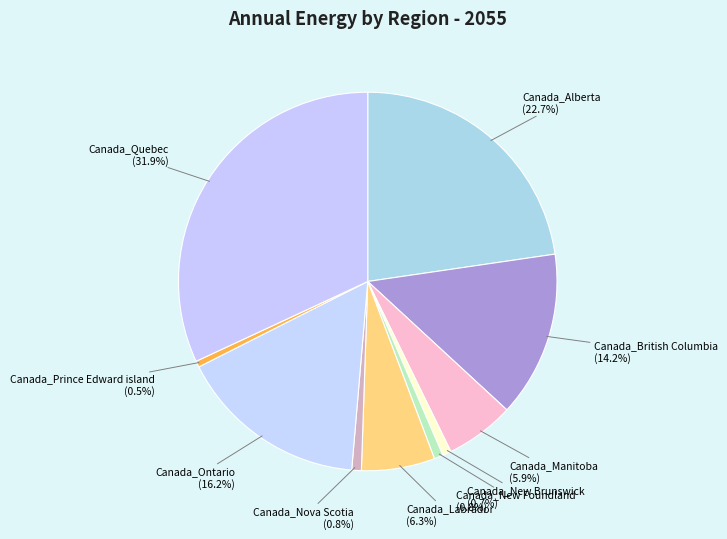

How many segments does this pie chart have?

10